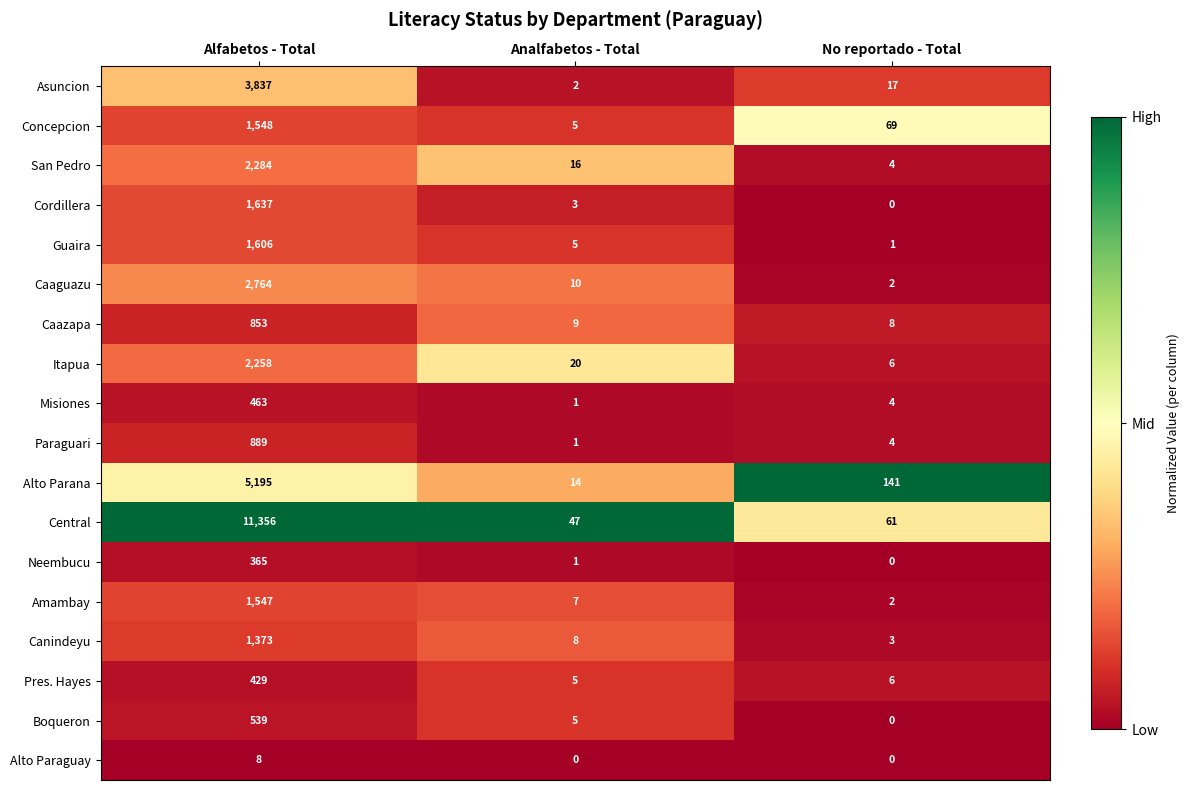

The value of Asuncion at Analfabetos - Total is 2. True or false?

True